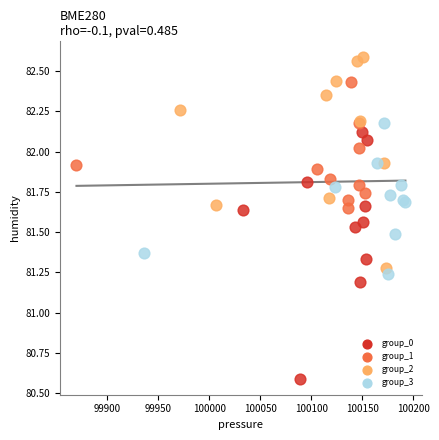

Which series has the widest spread of Y values?

group_0